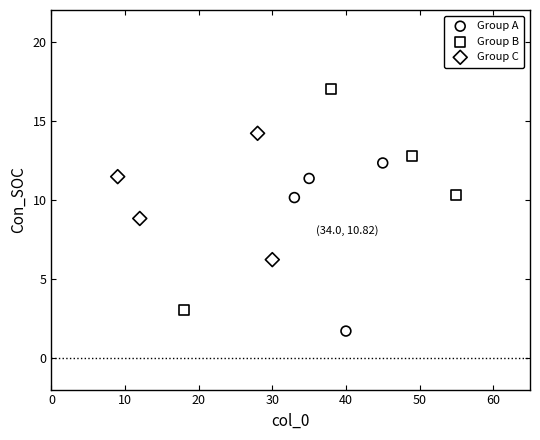

Which series has the largest Y range (max minus min)?

Group B